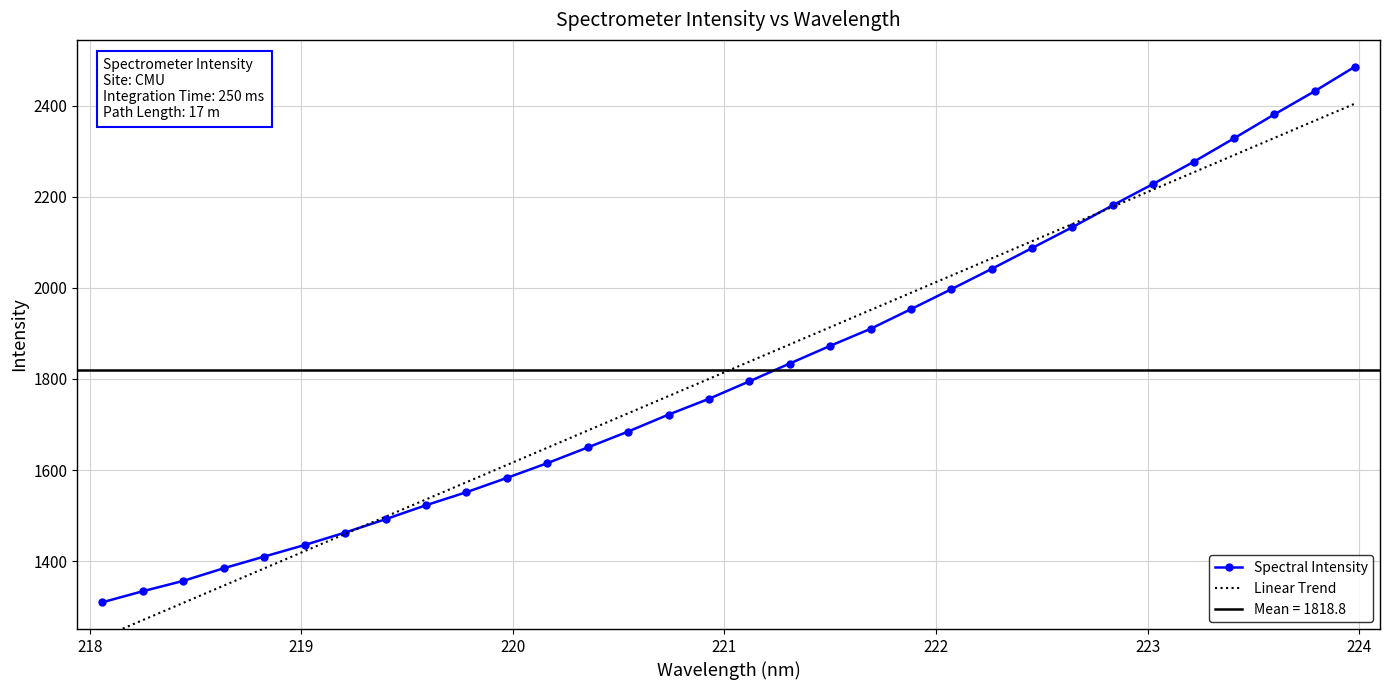

What is the highest value of the Spectral Intensity series?

2485.5